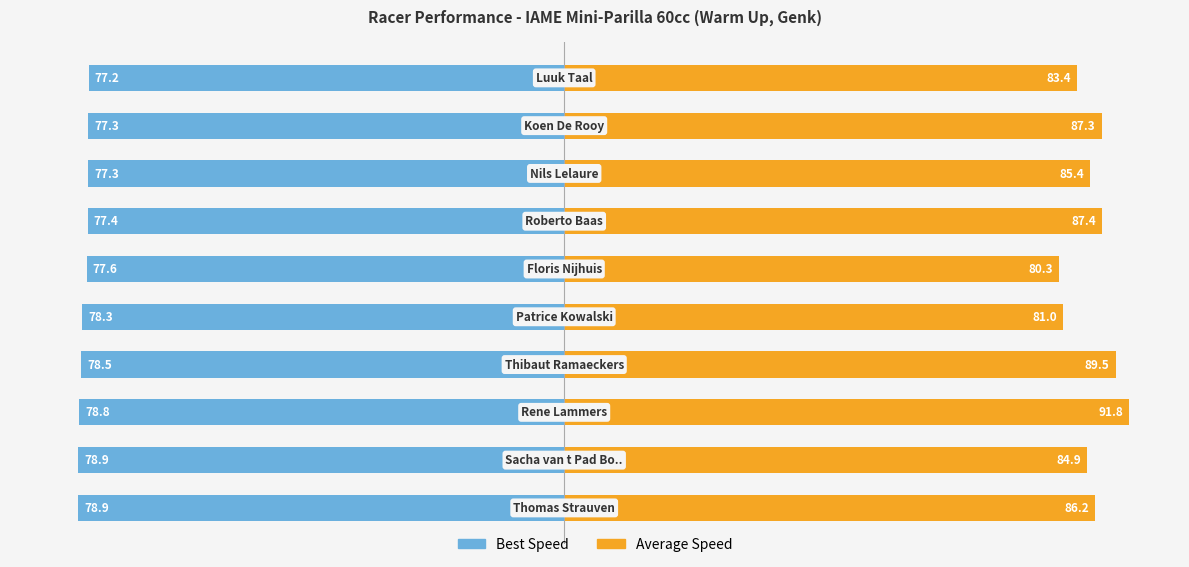

Between −25 and 25, which series saw the biggest shift?

Average Speed